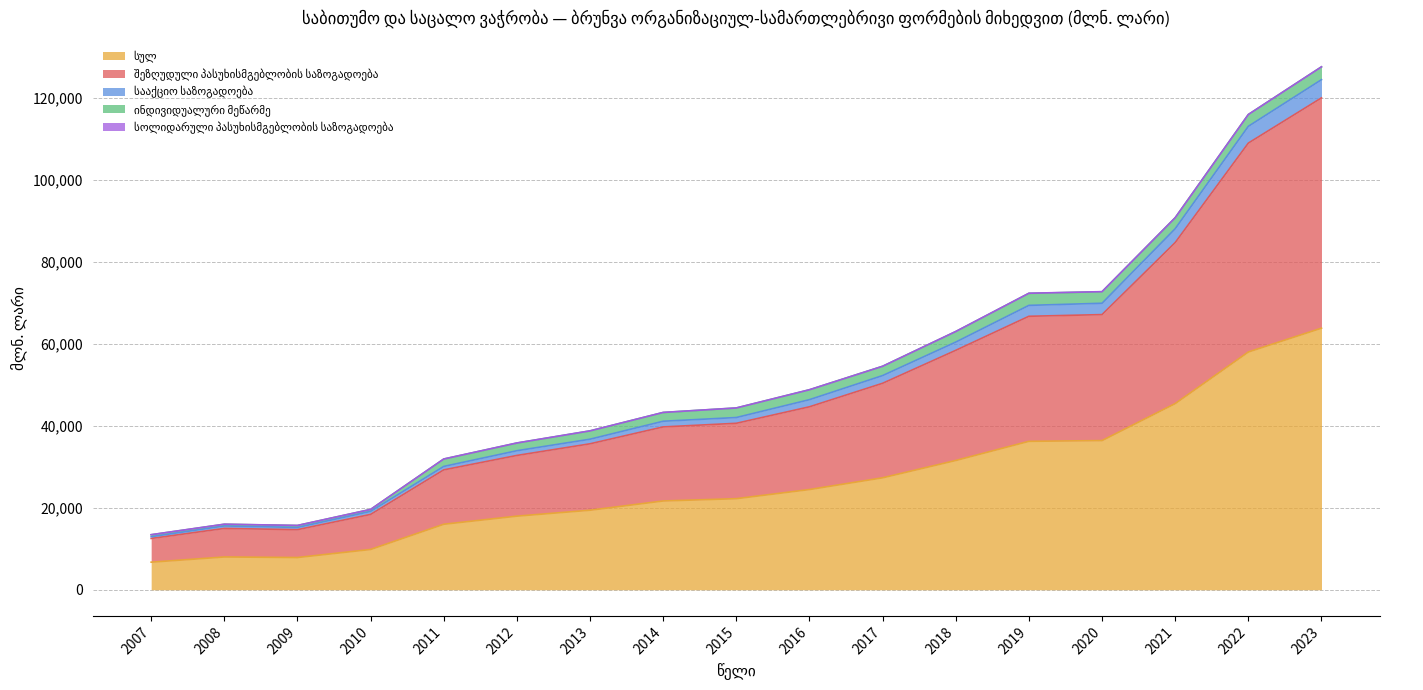

True or false: სულ and სააქციო საზოგადოება cross at least once.

False